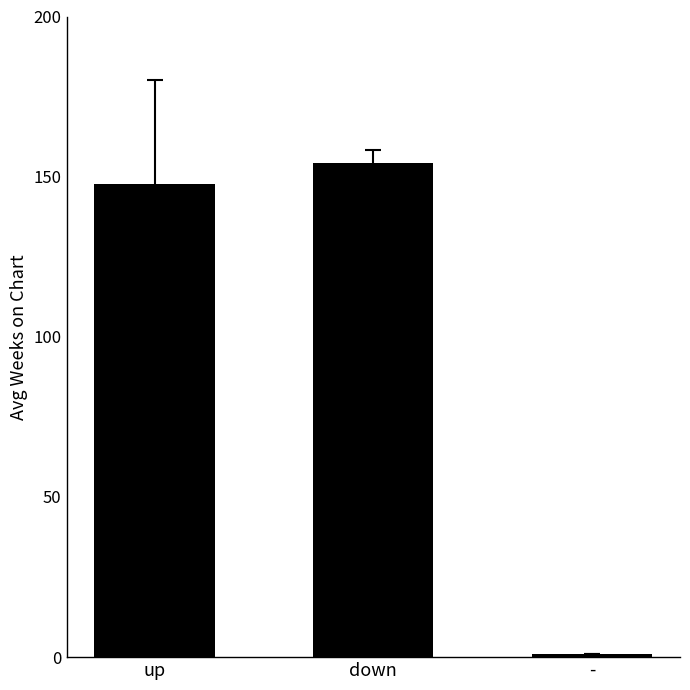

Is it true that the value at down is 154.4?

True